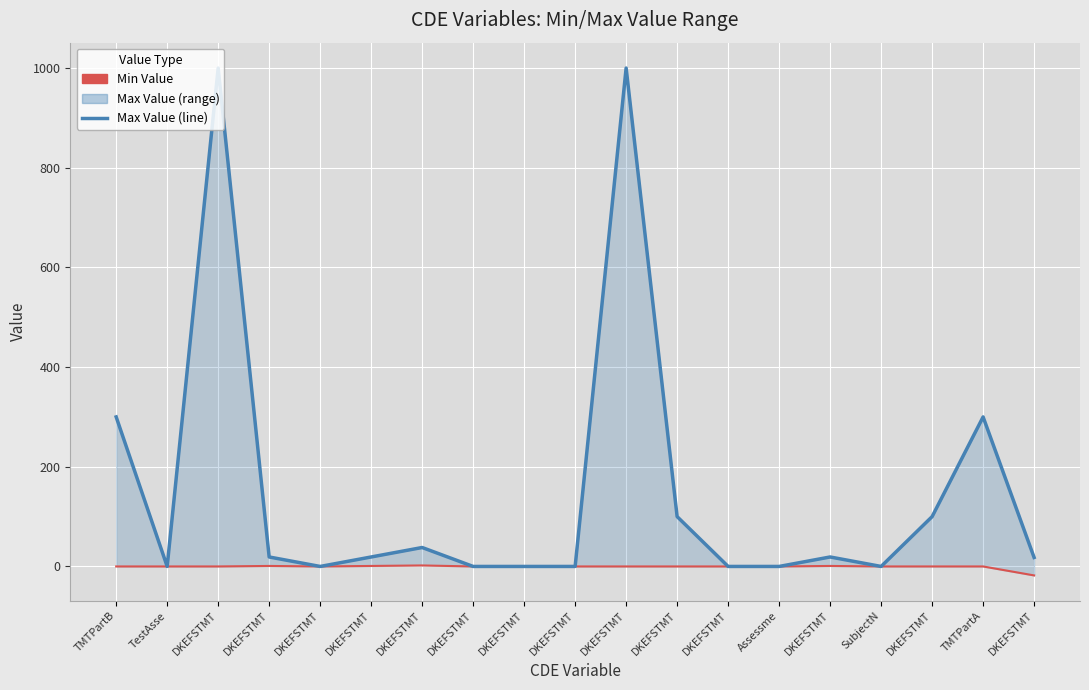

True or false: Max Value (line) and Min Value intersect in this chart.

False